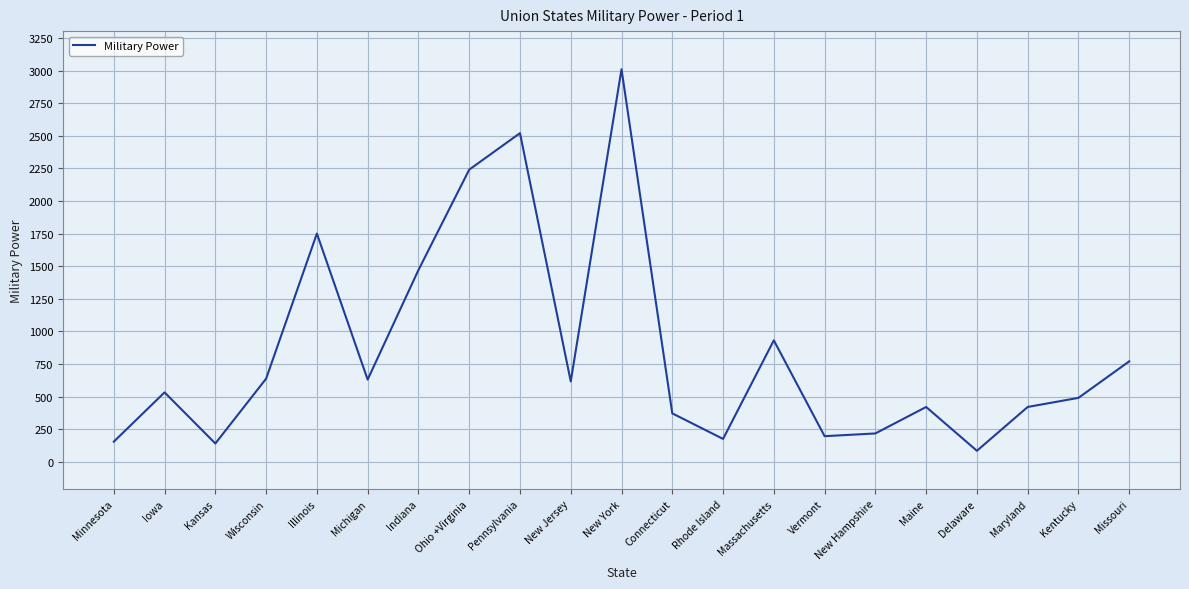

Count the number of data series in this chart.

1